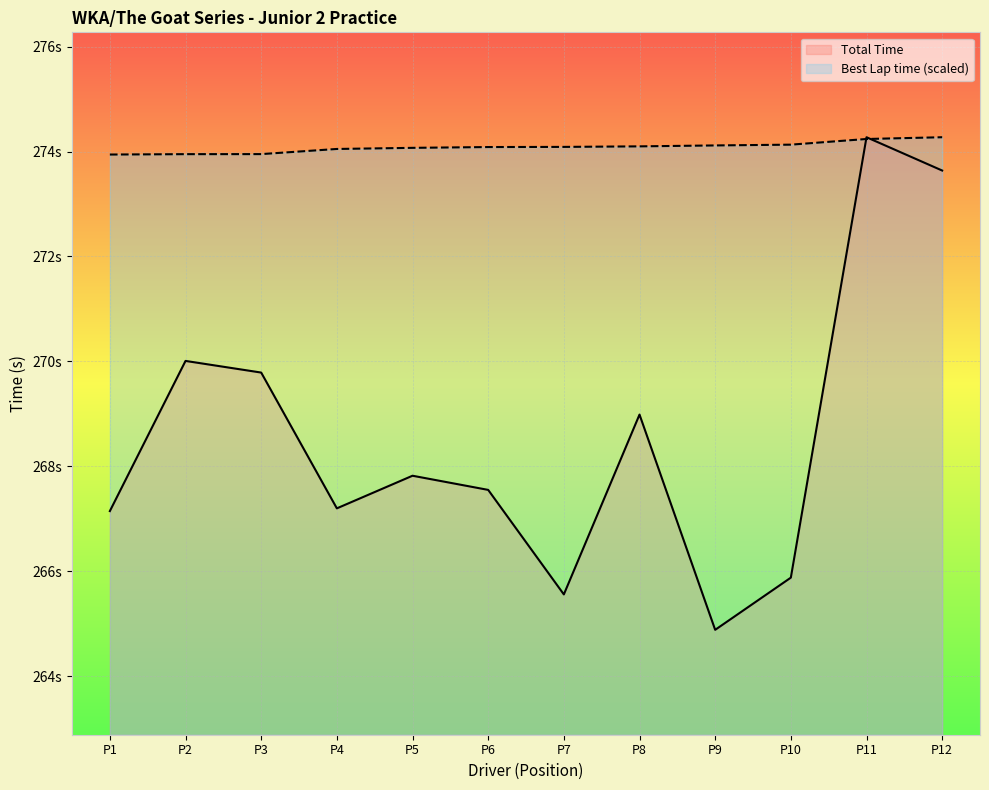

What are all the series names shown in the legend?

Total Time, Best Lap time (scaled)